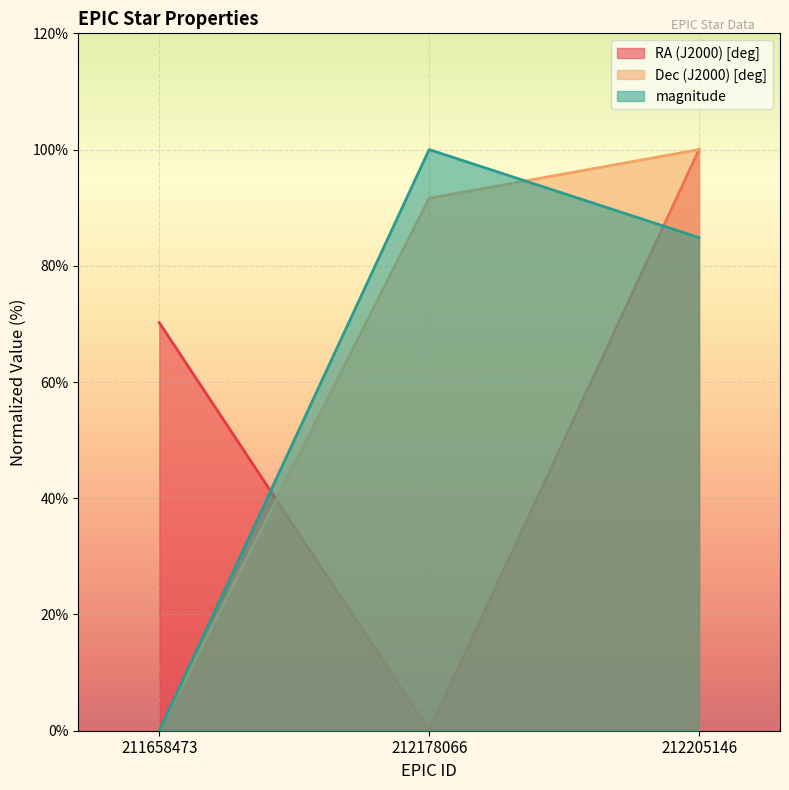

True or false: magnitude has a value of 49.1 at 212205146.

False